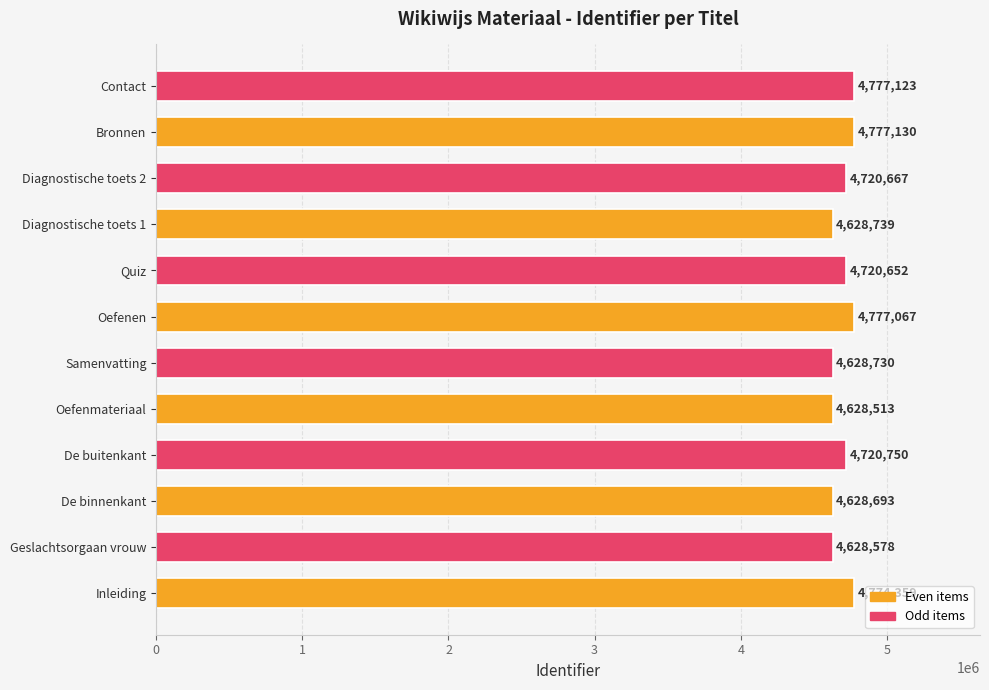

The value at Bronnen is 7670681. True or false?

False